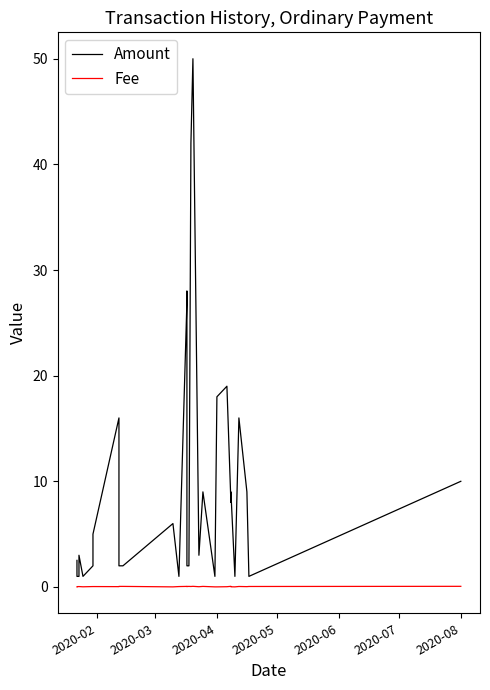

What is the value of the Amount point at the 13th from the left?

27.0